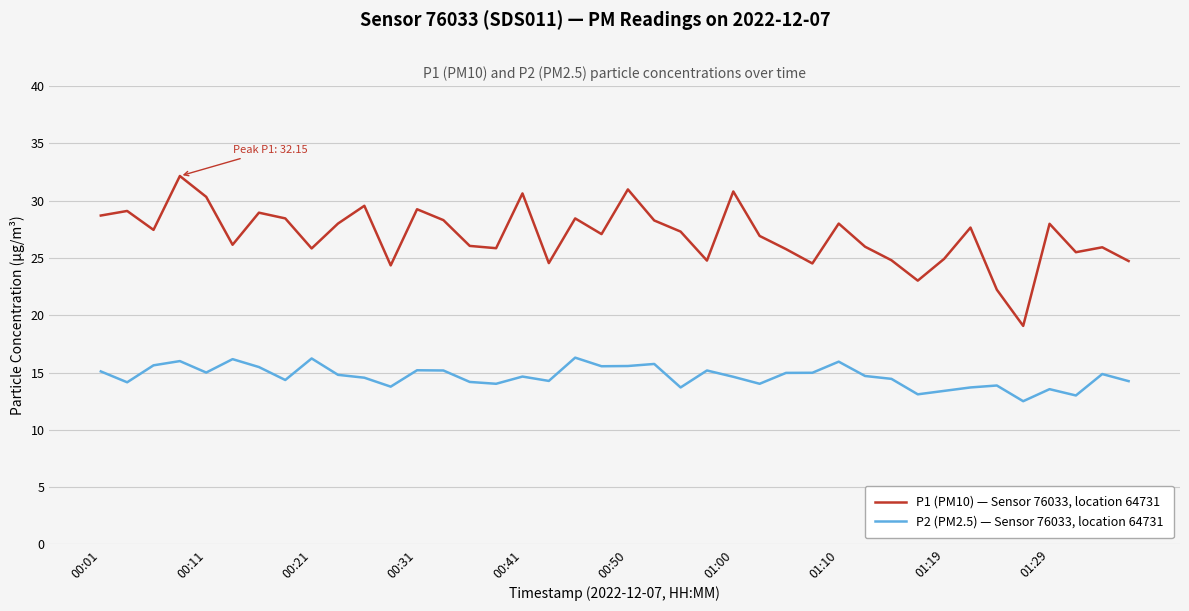

Rank the series by their maximum value, from lowest to highest.

P2 (PM2.5) — Sensor 76033, location 64731, P1 (PM10) — Sensor 76033, location 64731